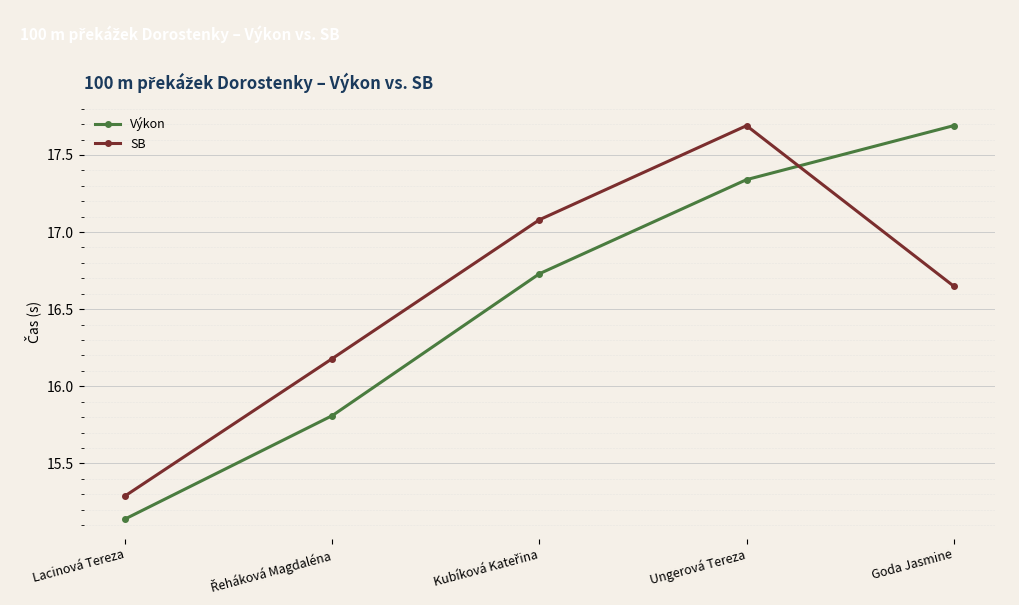

What is the highest value of the Výkon series?

17.7